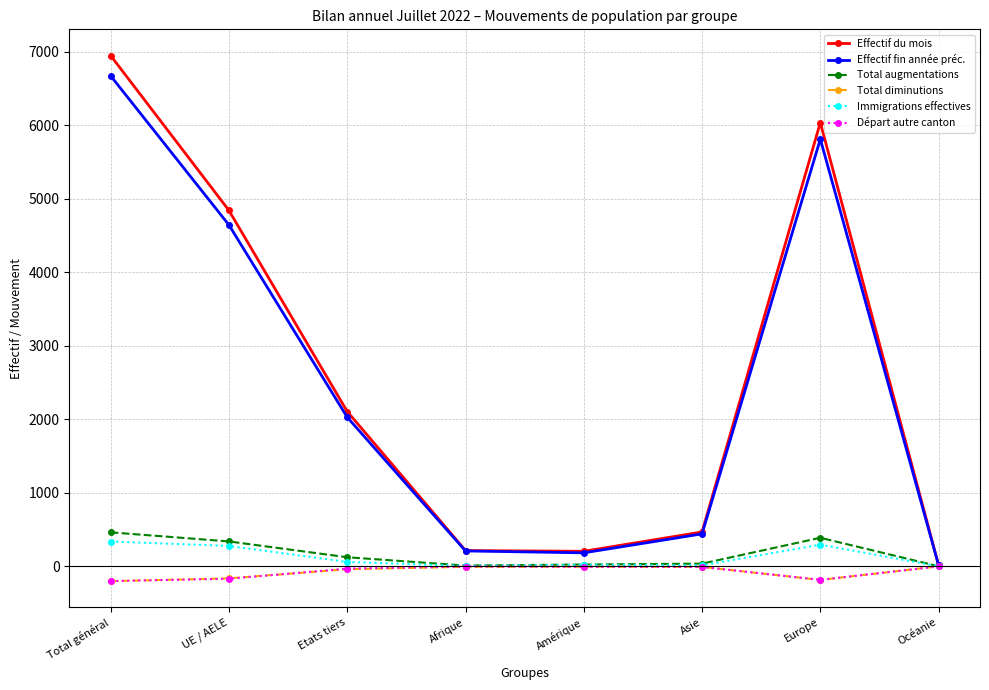

Which series has the widest spread of values?

Effectif du mois